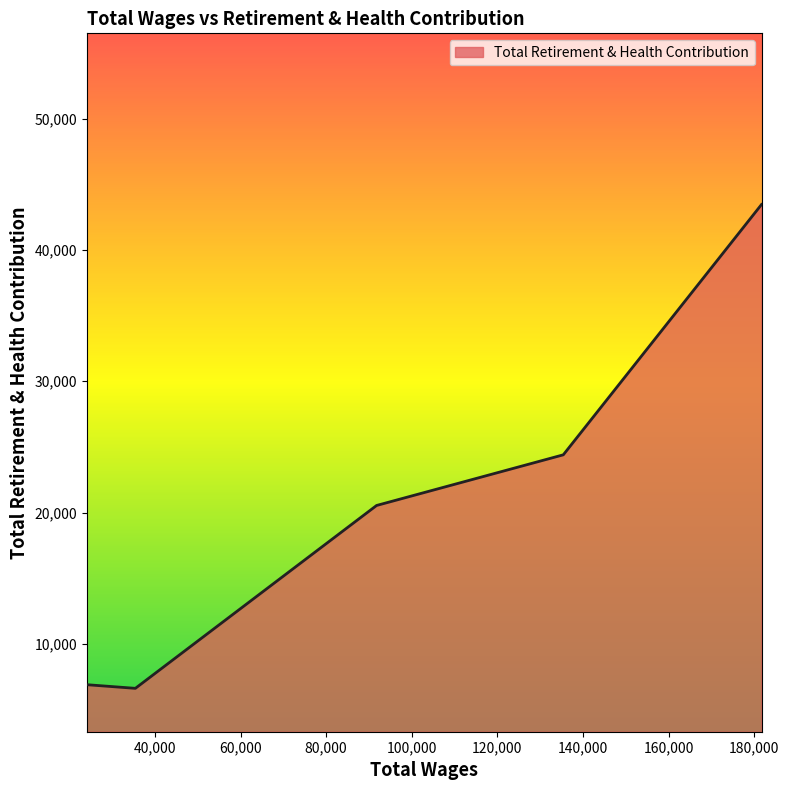

What is the average value?

20377